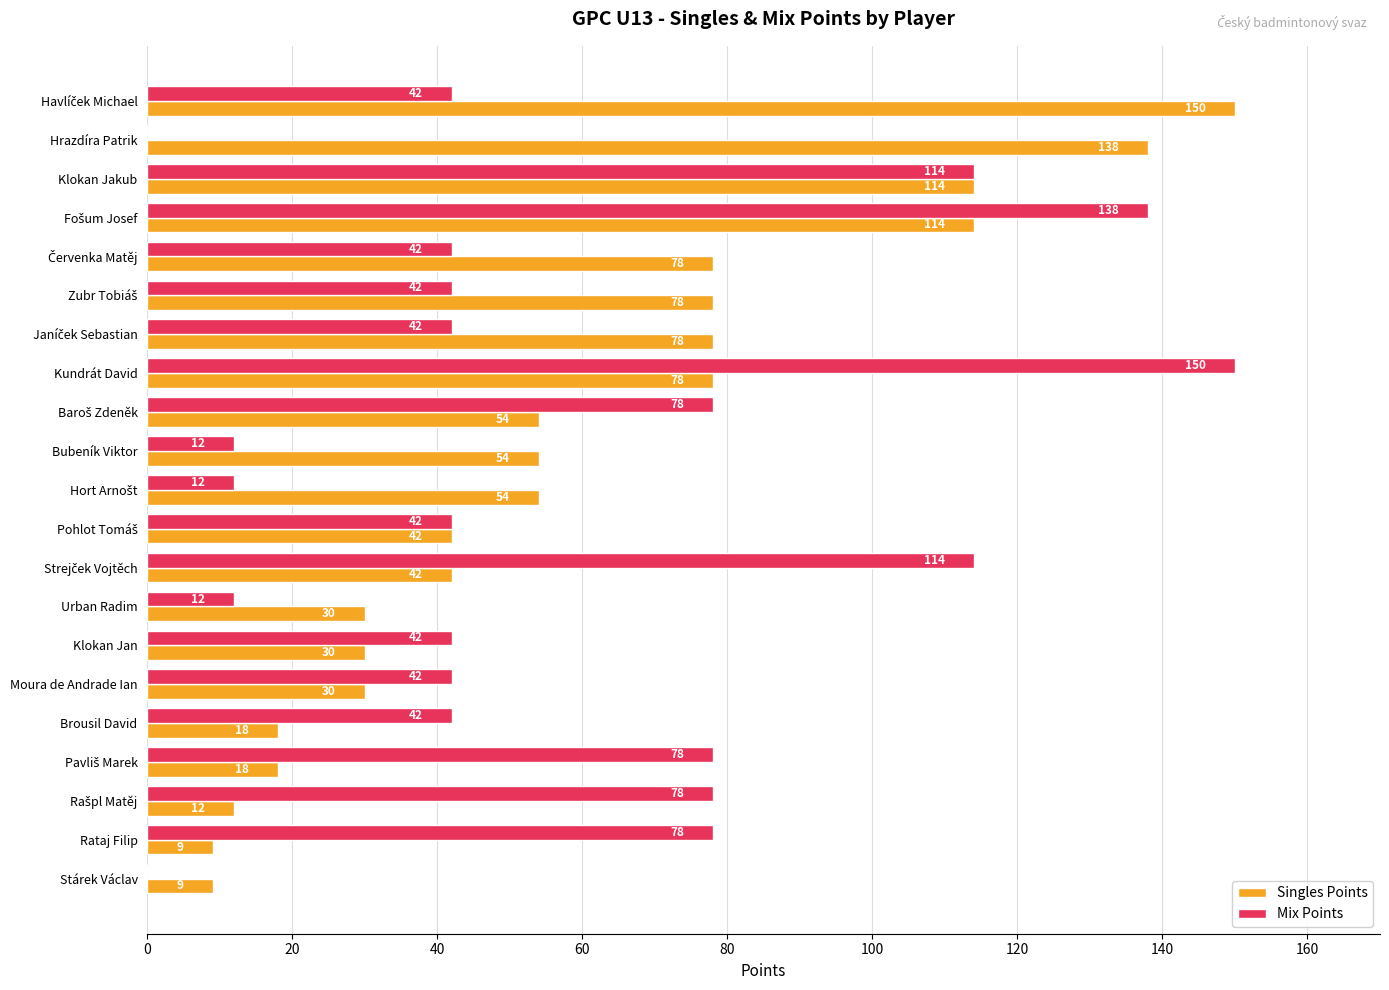

Which series has the largest total across all categories?

Singles Points